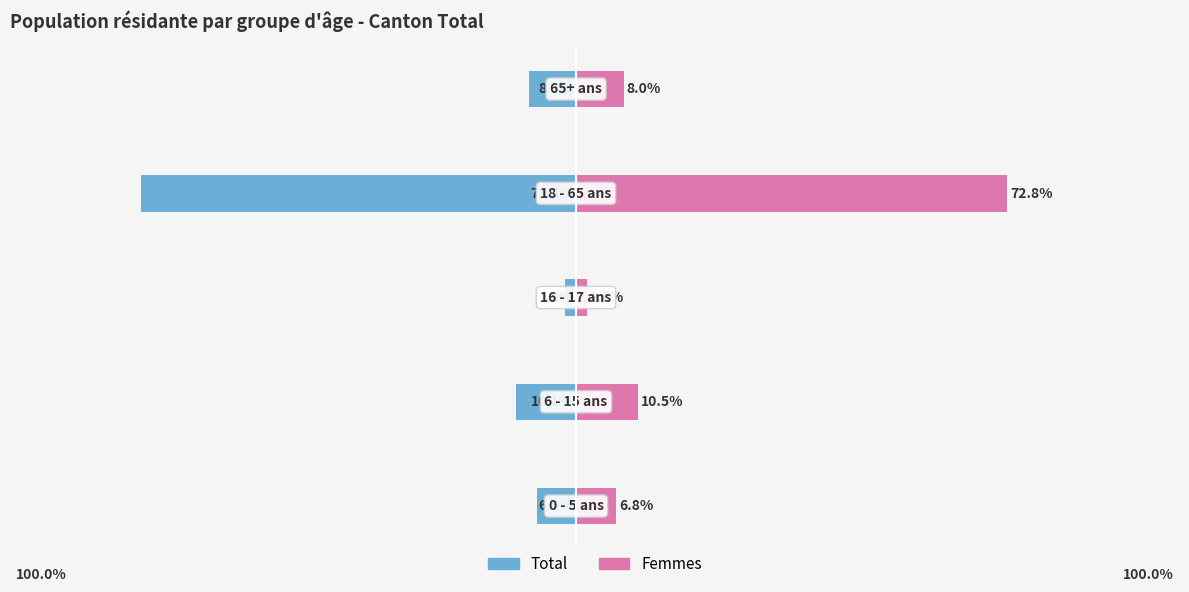

Reading left to right, what are all the values shown in this chart?

Total: 0=-6.5	1=-10.1	2=-1.8	3=-73.5	4=-8.0
Femmes: 0=6.8	1=10.5	2=1.8	3=72.8	4=8.0